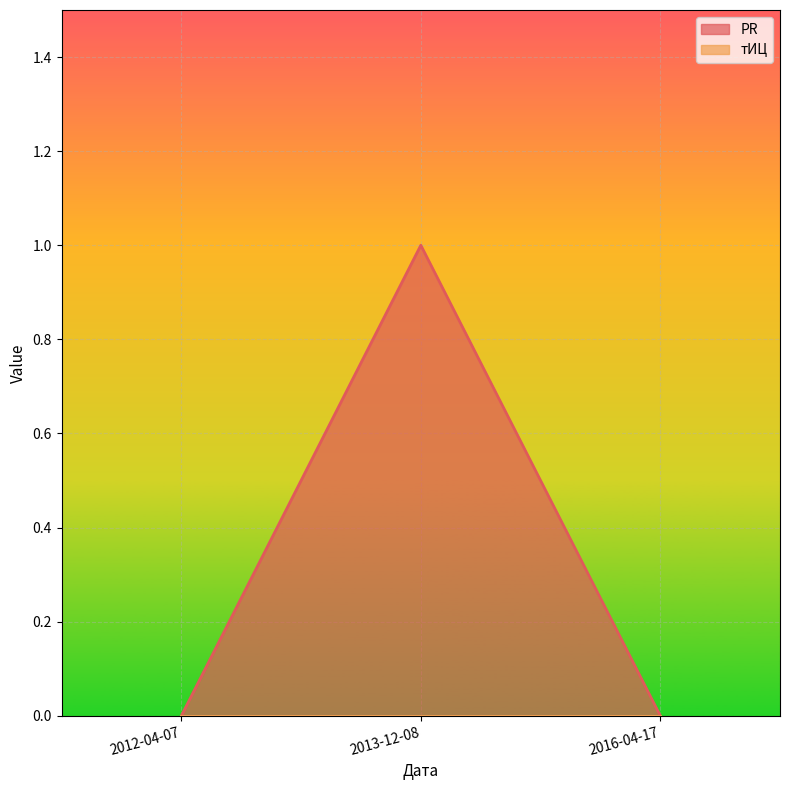

Which series has the largest range (max minus min)?

PR